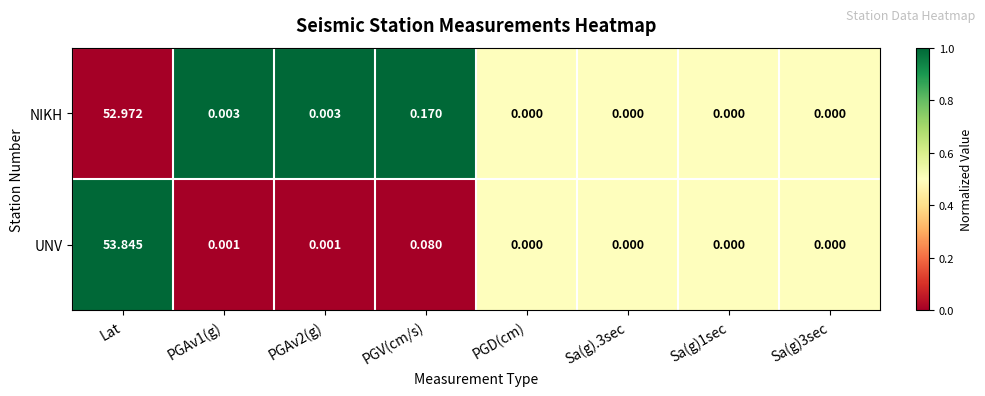

Which series has the largest total across all categories?

UNV